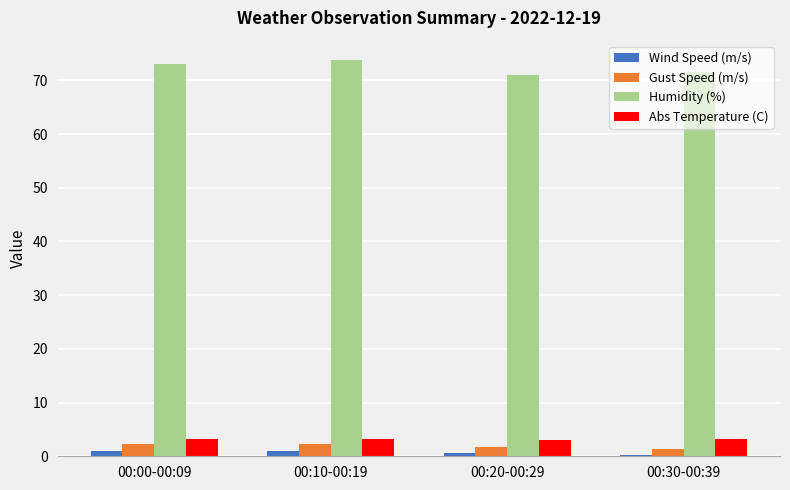

What position from the right is 00:10-00:19?

3